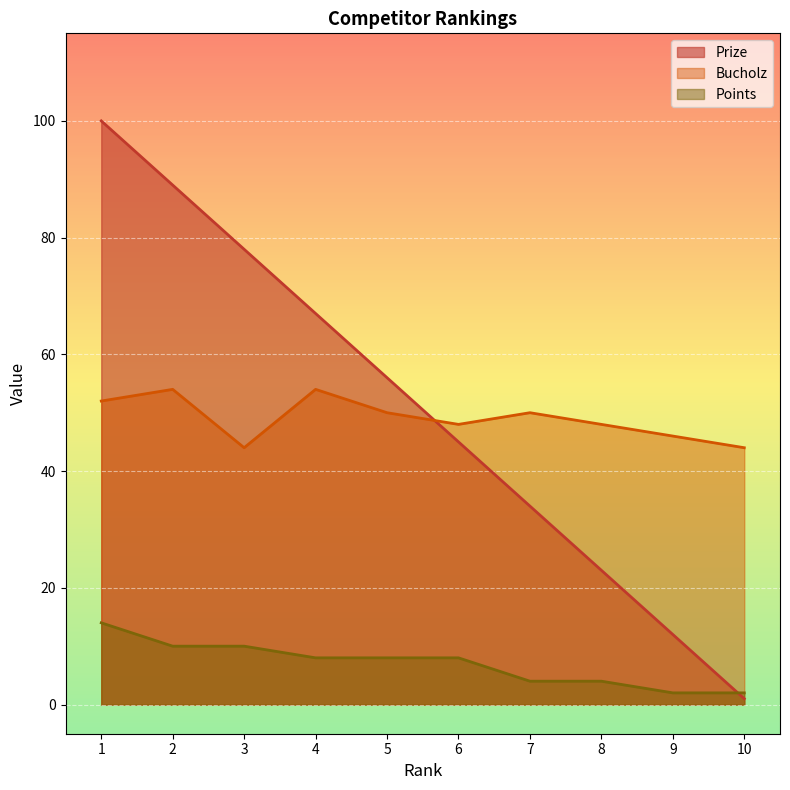

Which series has the largest total across all categories?

Prize